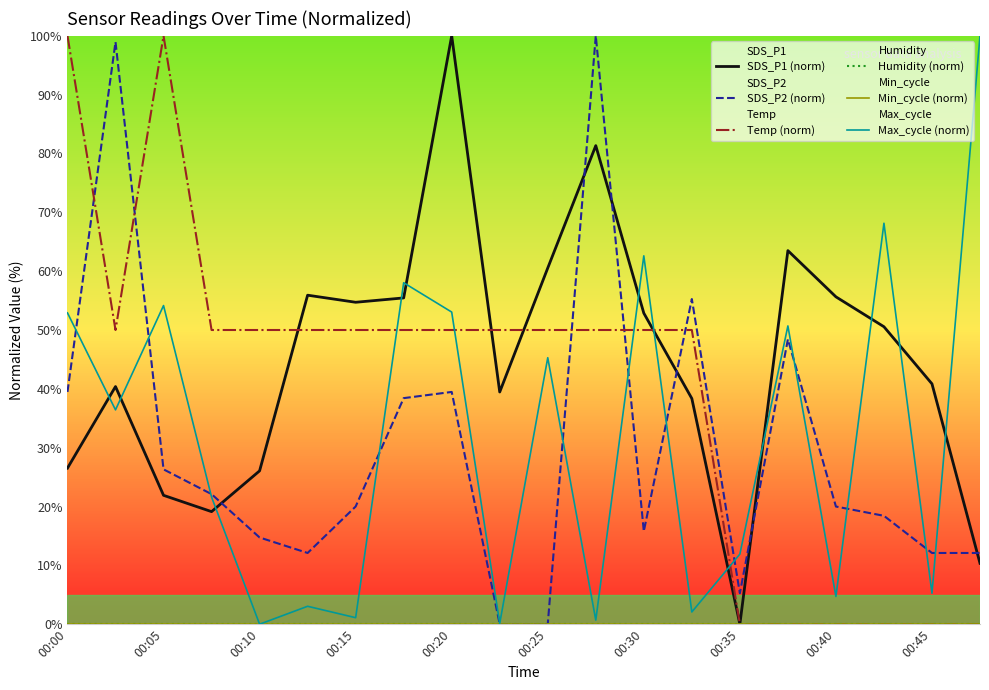

True or false: Temp (norm) and Max_cycle (norm) cross at least once.

True